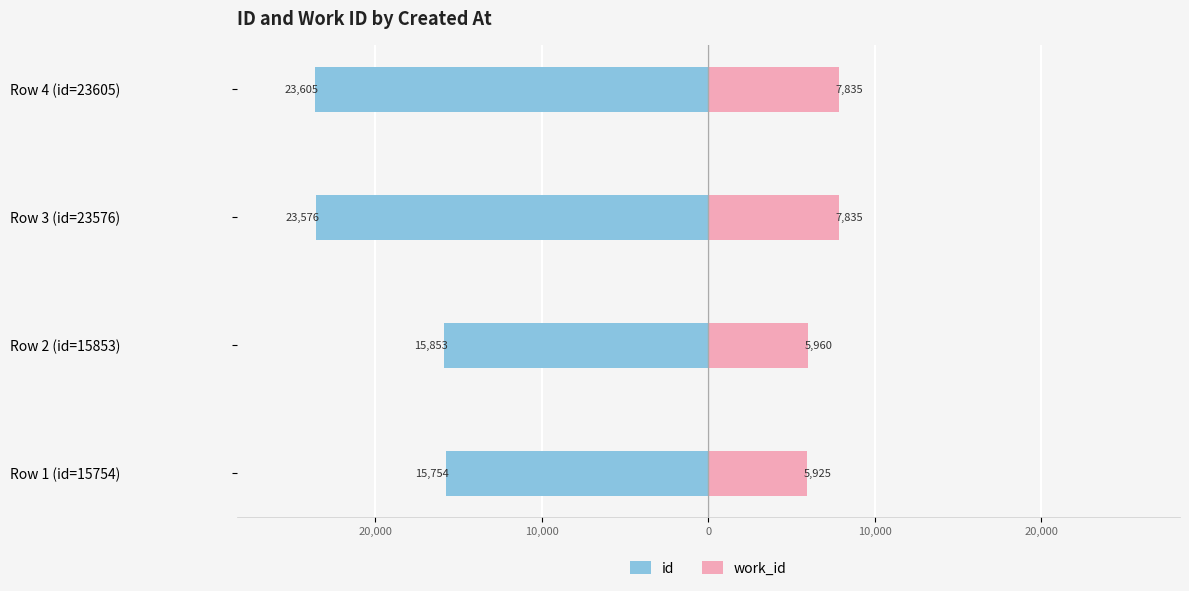

What are all the series names shown in the legend?

id, work_id